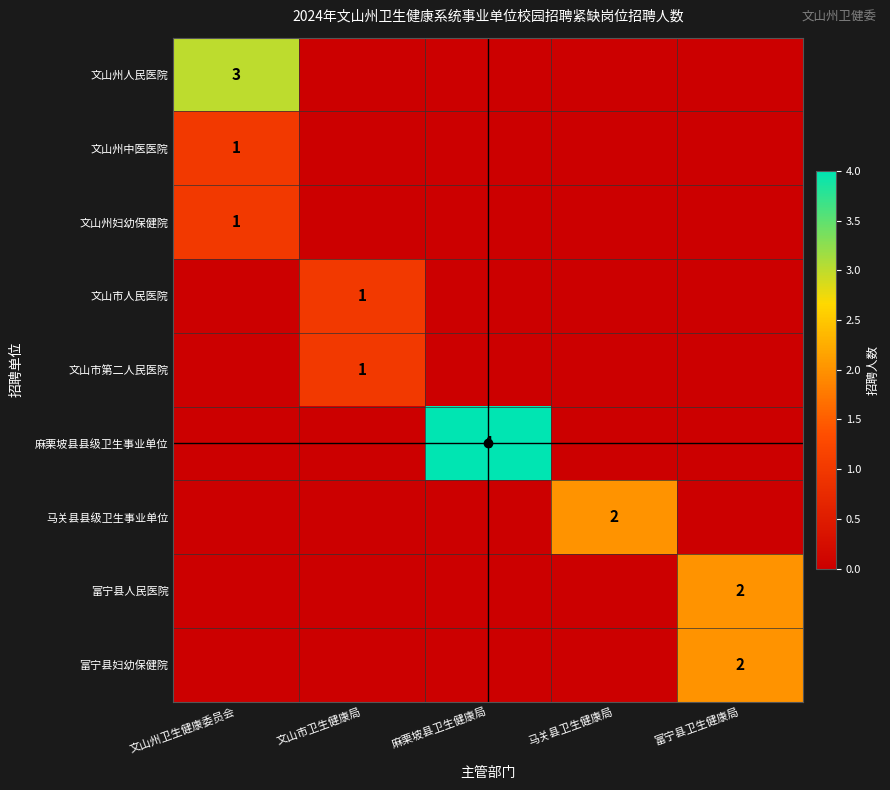

The 文山州人民医院 series shows 3 at 文山州卫生健康委员会. True or false?

True